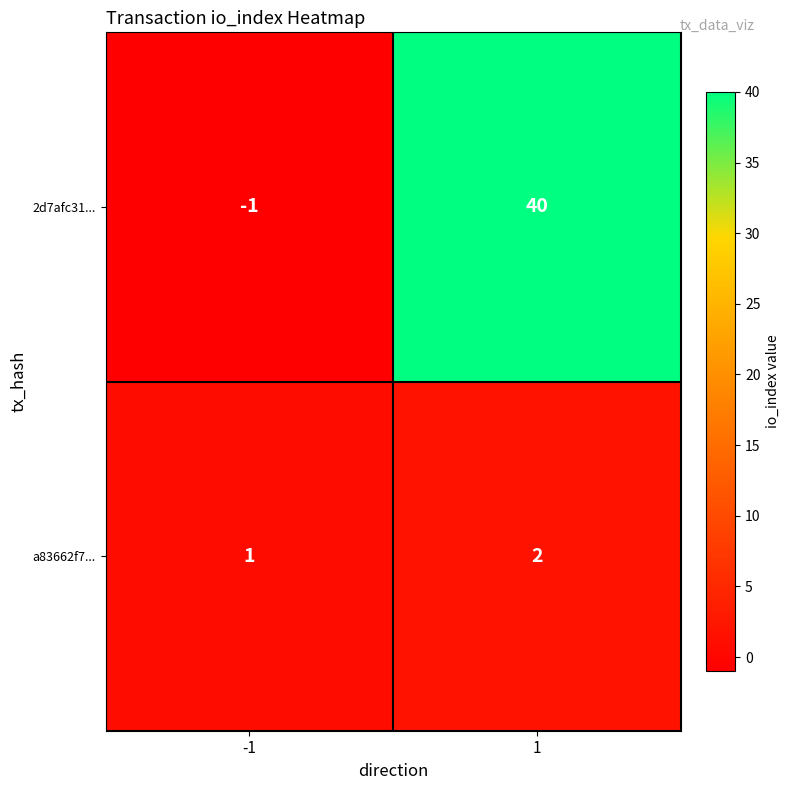

At 1, list the series in order from smallest to largest.

a83662f7..., 2d7afc31...